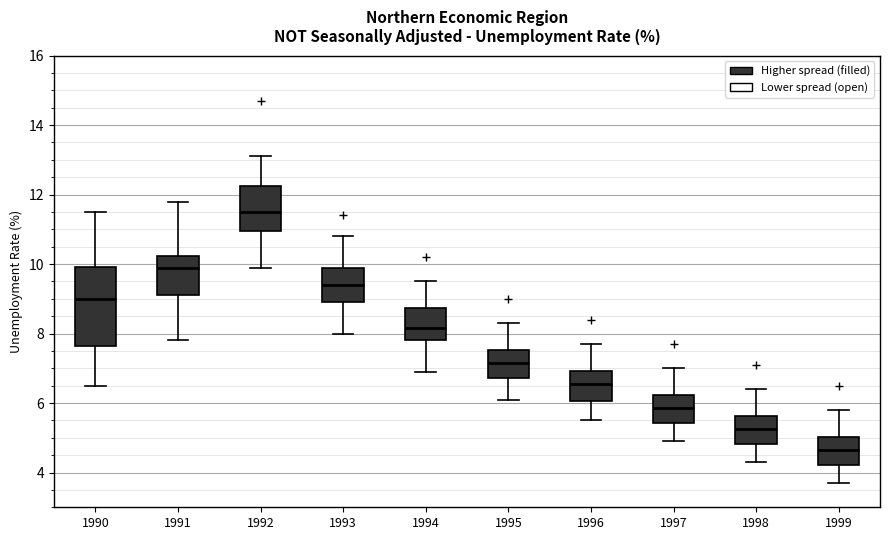

Reading left to right, transcribe this box plot: for each box, give where its median line is, the range the box spans, and where its two whiskers end, as read against the y-axis. The values are not printed on the chart, so give them approximately, as read against the axis.

1990: median 9.0, box 7.6 to 10.0, whiskers 6.6 to 11.6
1991: median 10.0, box 9.2 to 10.2, whiskers 7.8 to 11.8
1992: median 11.6, box 11.0 to 12.2, whiskers 10.0 to 13.2
1993: median 9.4, box 9.0 to 9.8, whiskers 8.0 to 10.8
1994: median 8.2, box 7.8 to 8.8, whiskers 7.0 to 9.6
1995: median 7.2, box 6.8 to 7.6, whiskers 6.2 to 8.4
1996: median 6.6, box 6.0 to 7.0, whiskers 5.6 to 7.8
1997: median 5.8, box 5.4 to 6.2, whiskers 5.0 to 7.0
1998: median 5.2, box 4.8 to 5.6, whiskers 4.4 to 6.4
1999: median 4.6, box 4.2 to 5.0, whiskers 3.8 to 5.8